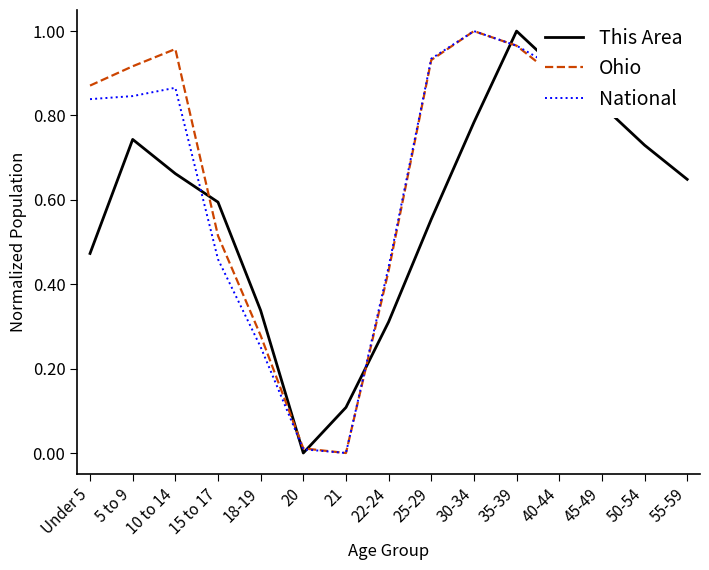

At how many categories does at least one series exceed 0?

15